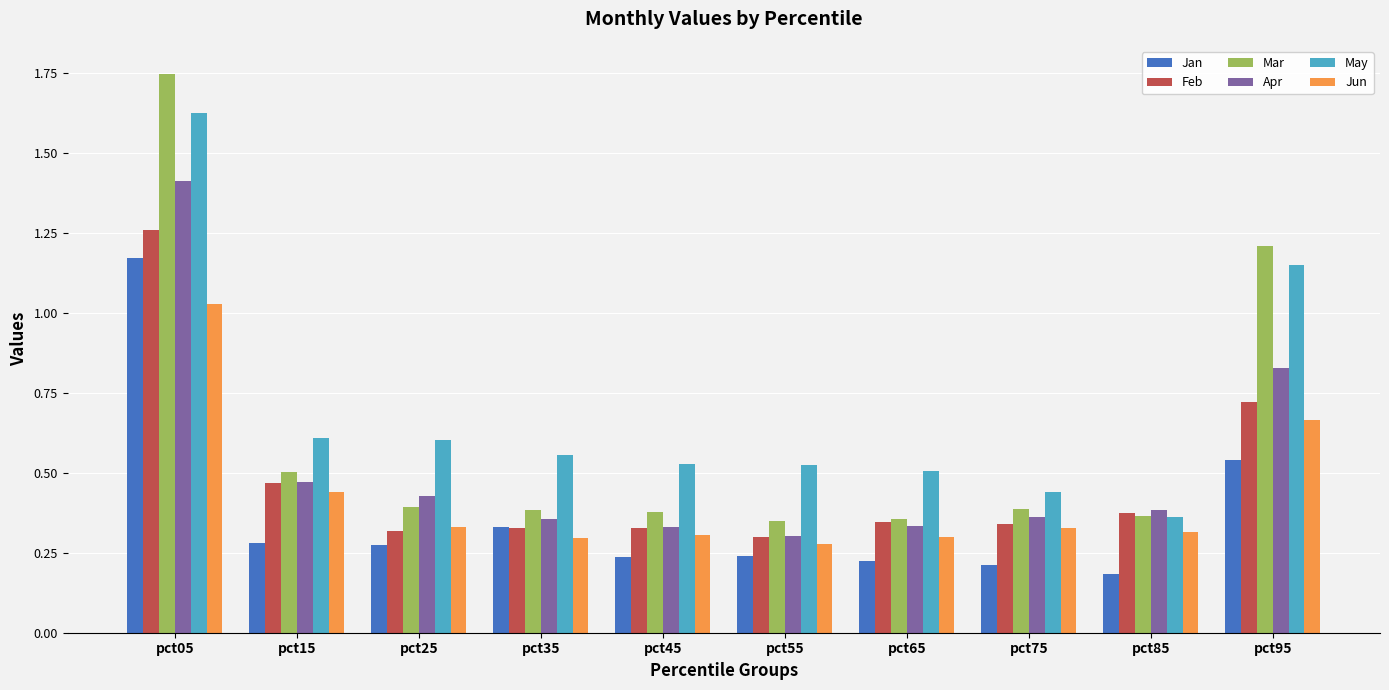

The Feb series shows 0.3 at pct35. True or false?

True